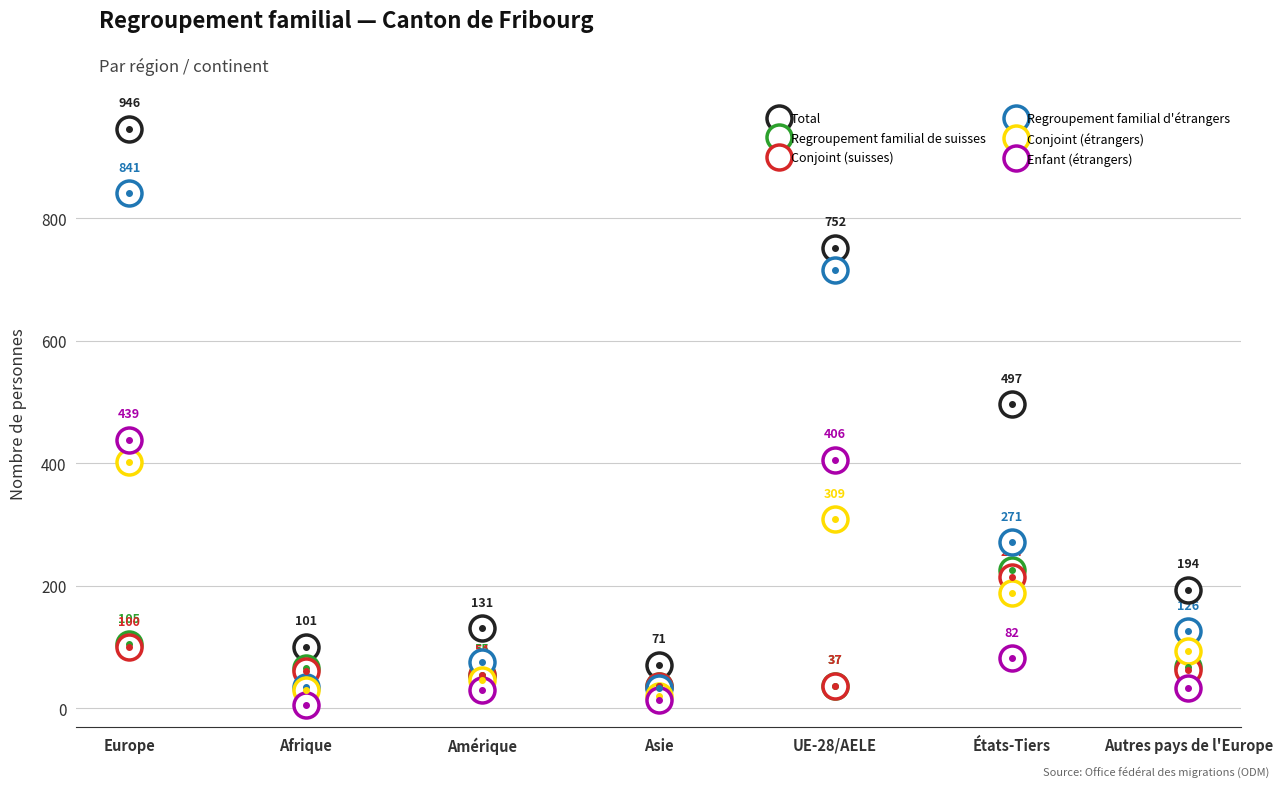

What is the average value of the Conjoint (étrangers) series?

156